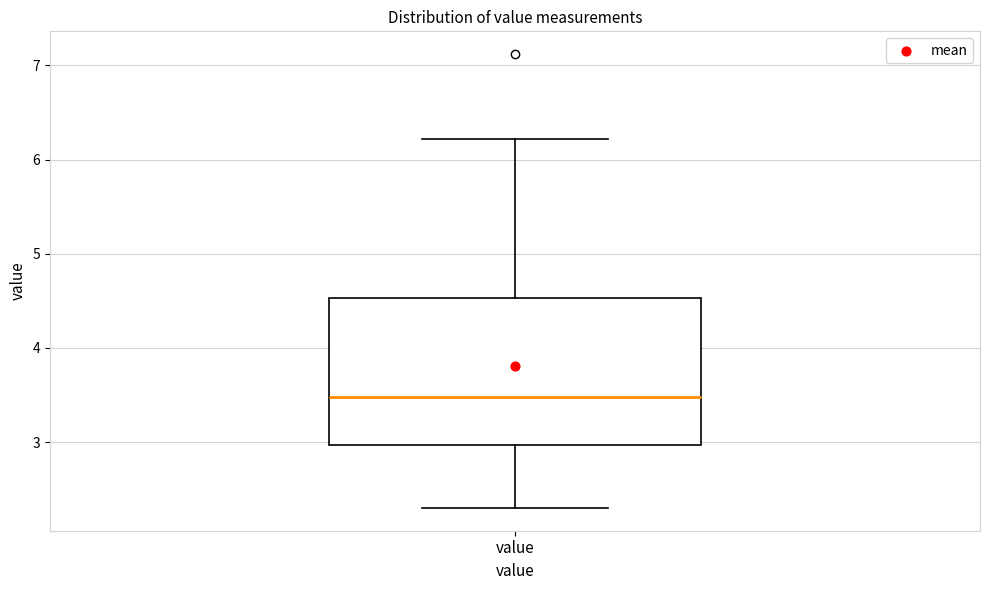

Read this box plot against the y-axis: the position of the median line, the range covered by the box, and the ends of both whiskers. The values are not printed on the chart, so give them approximately, as read against the axis.

median 3.5, box 3.0 to 4.5, whiskers 2.3 to 6.2